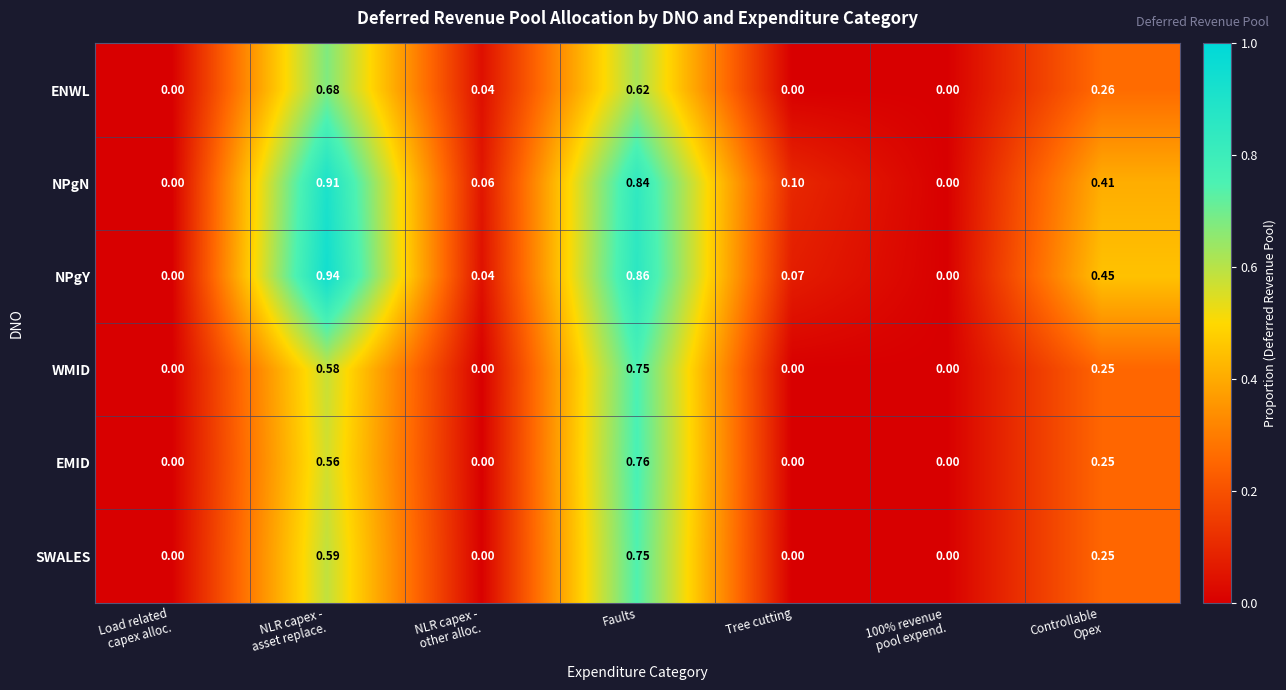

What is the total value across all series at NLR capex -
other alloc.?

0.1